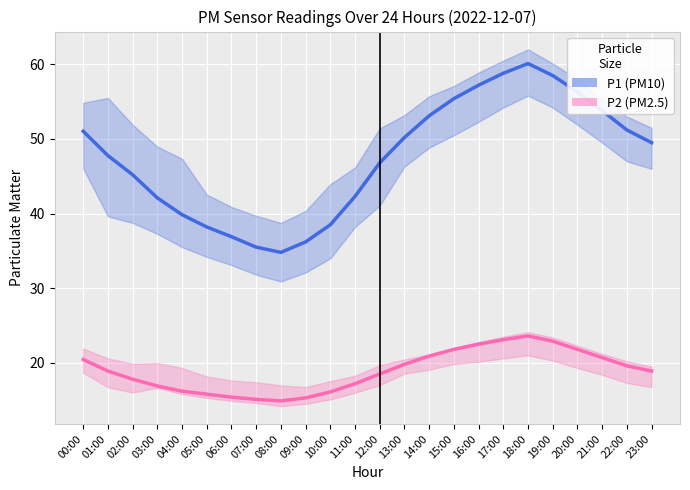

True or false: P1 and P2 cross at least once.

False